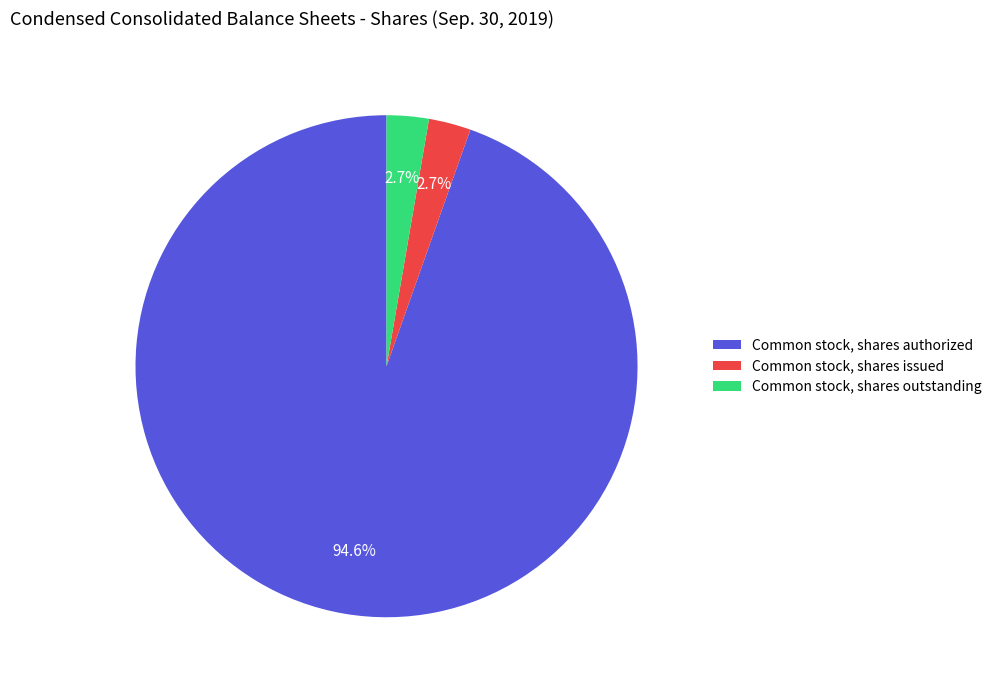

What is the largest slice in the pie chart?

Common stock, shares authorized